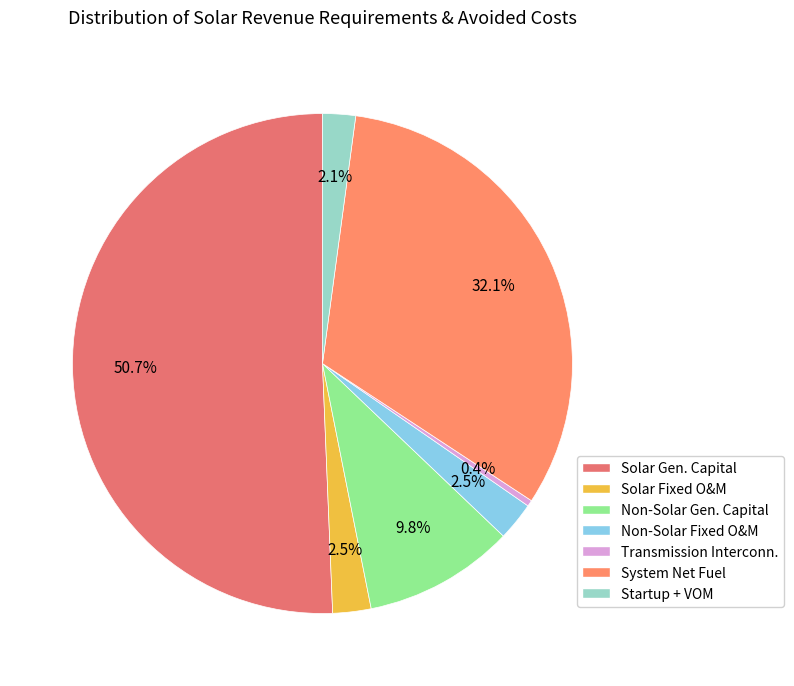

To the nearest percent, what portion does Solar Fixed O&M represent?

2%